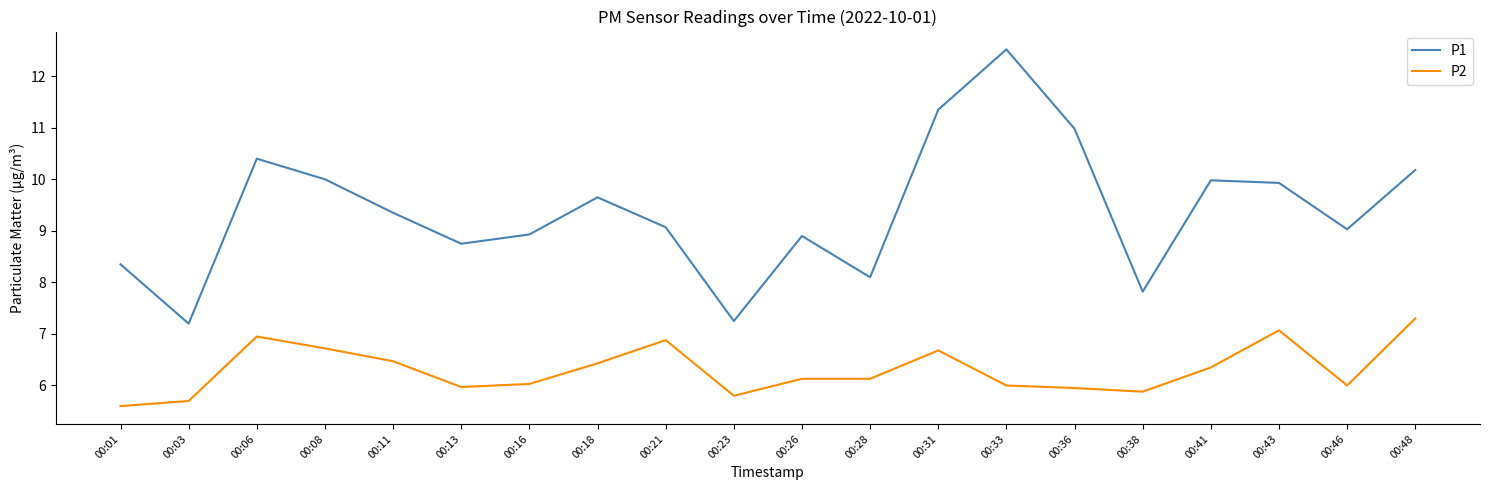

True or false: P2 and P1 intersect in this chart.

False